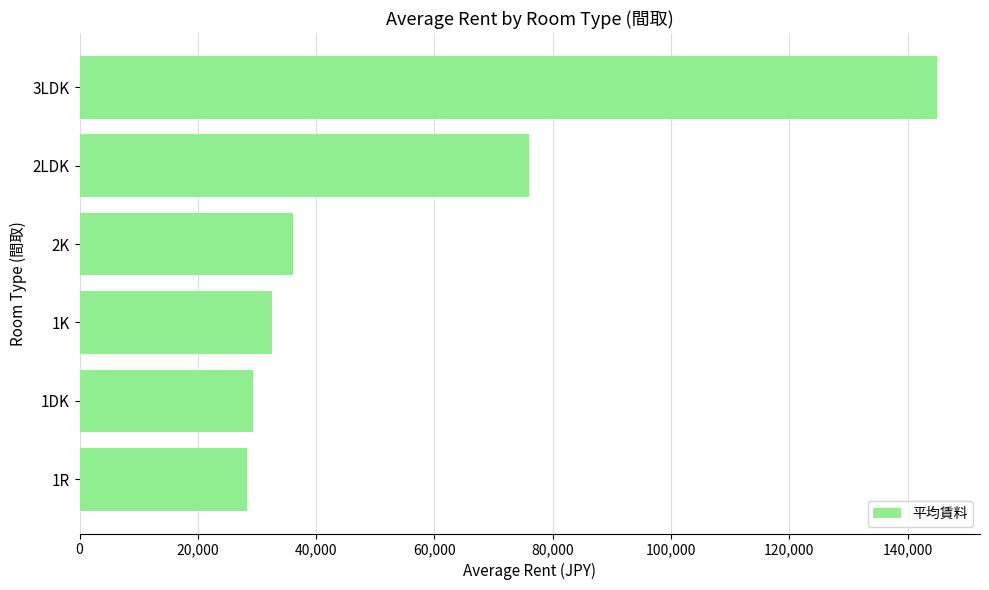

Is it true that the value at 1DK is 12788?

False